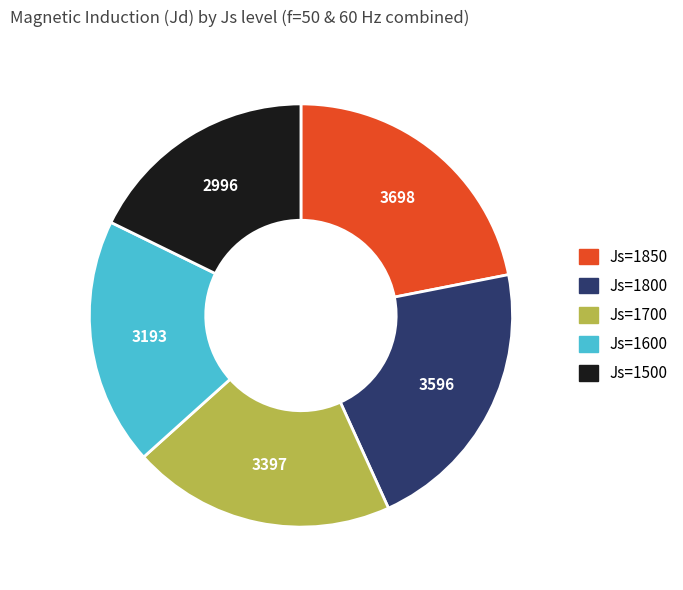

Does any single category account for the majority?

No